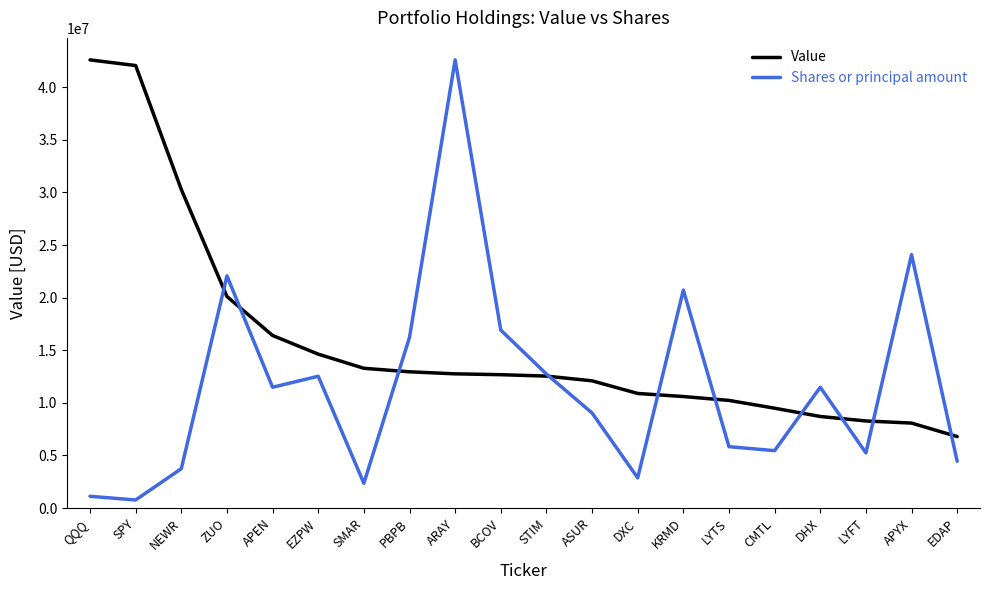

List the series in order of their overall mean, highest first.

Value, Shares or principal amount